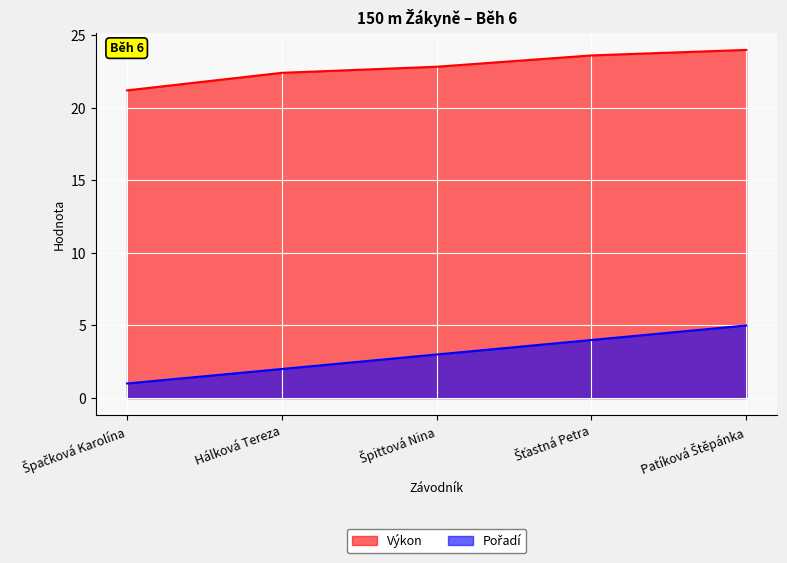

Reading left to right, list all the values displayed in this chart.

Výkon: Špačková Karolína=21.2	Hálková Tereza=22.4	Špittová Nina=22.8	Šťastná Petra=23.6	Patíková Štěpánka=24.0
Pořadí: Špačková Karolína=1.0	Hálková Tereza=2.0	Špittová Nina=3.0	Šťastná Petra=4.0	Patíková Štěpánka=5.0